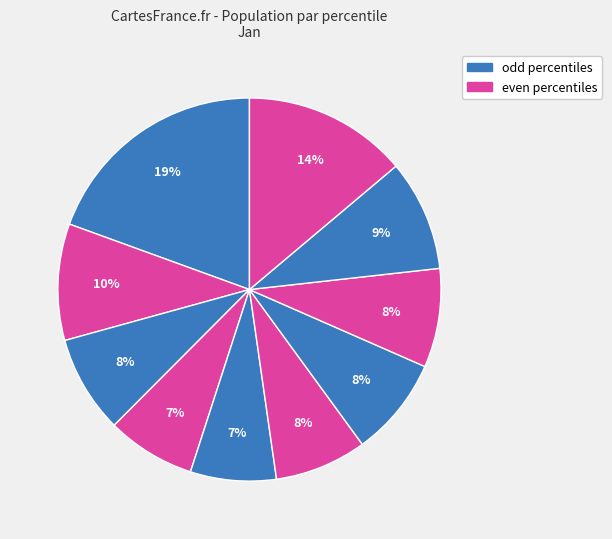

How many slices are in this pie chart?

10